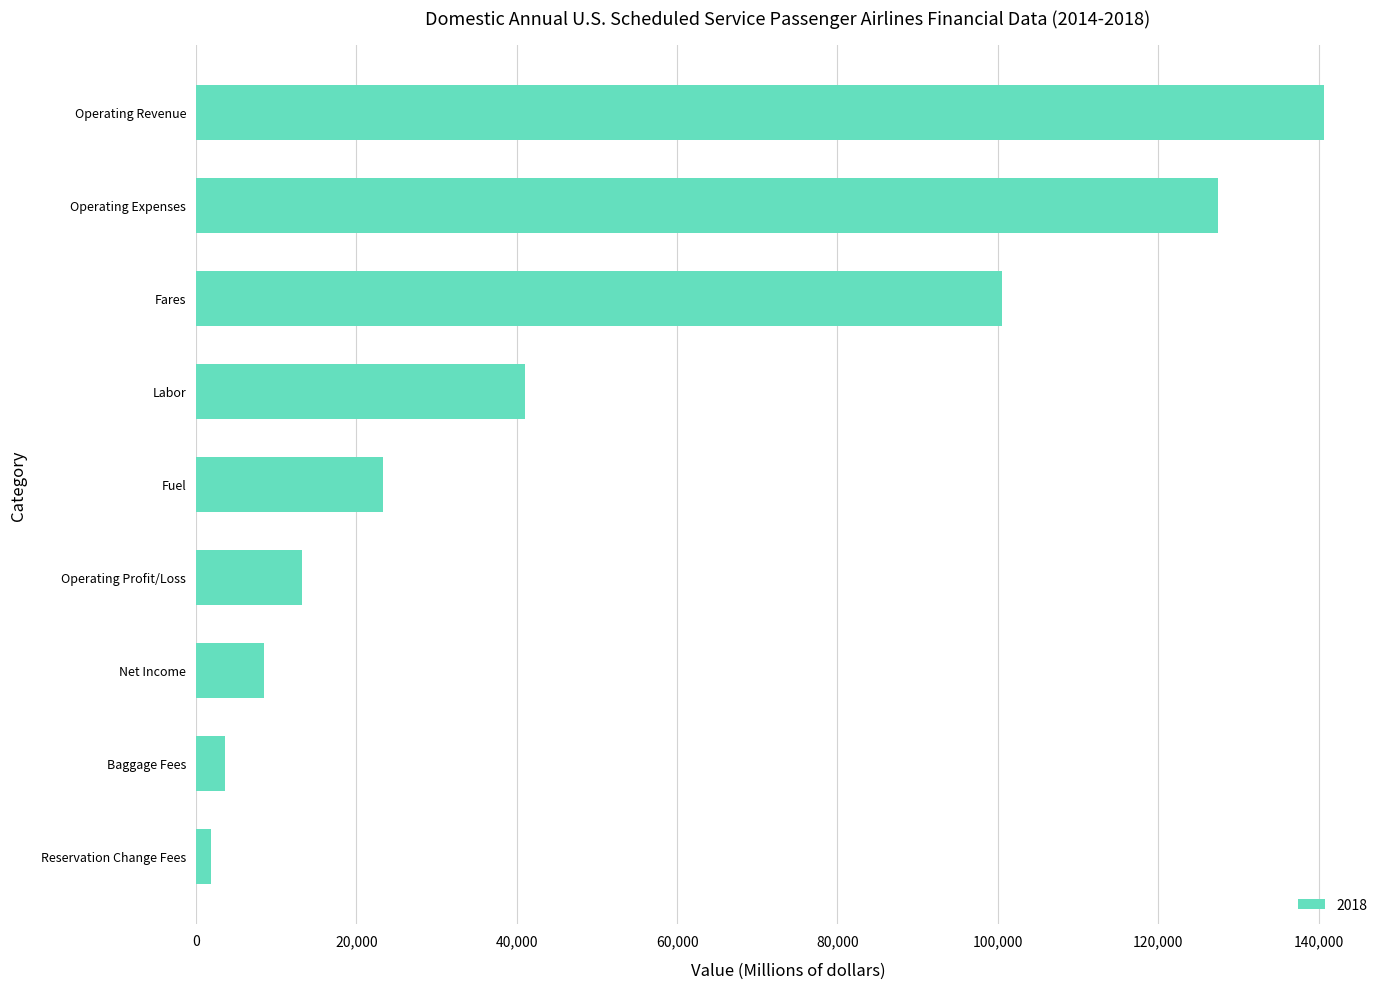

What is the difference between the maximum and second lowest values?

136982.0